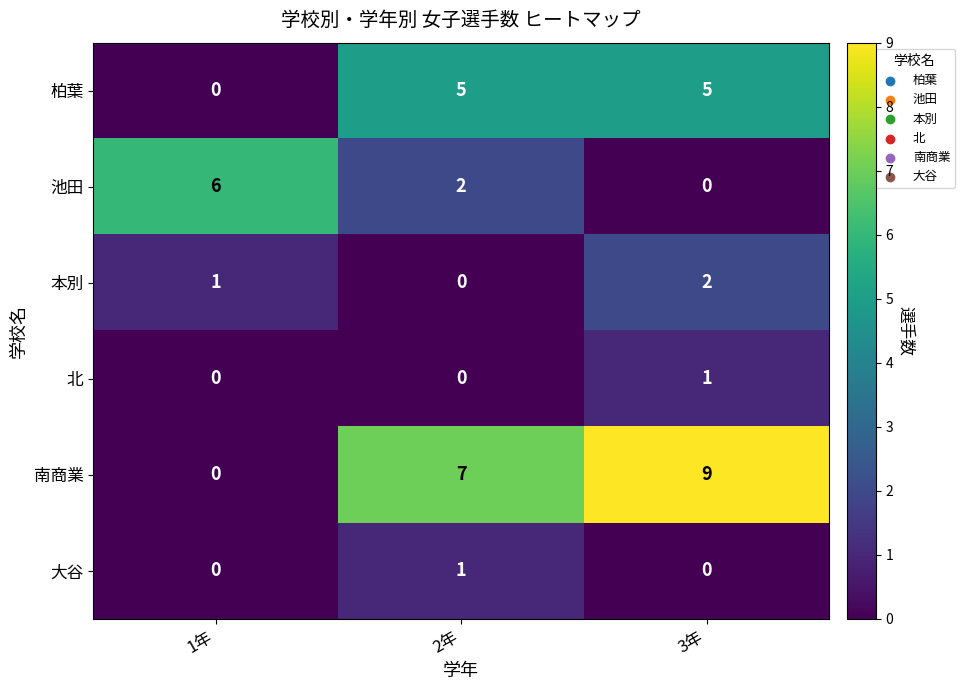

True or false: 池田 has a value of 0 at 3年.

True